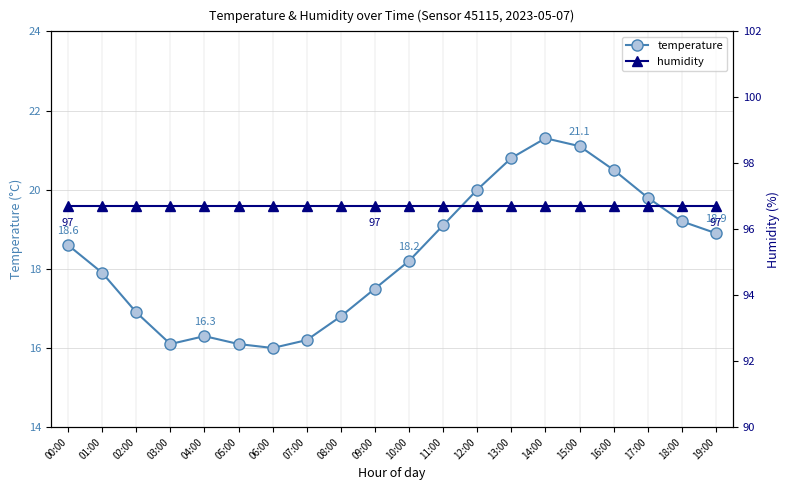

At which label does temperature reach its minimum?

06:00